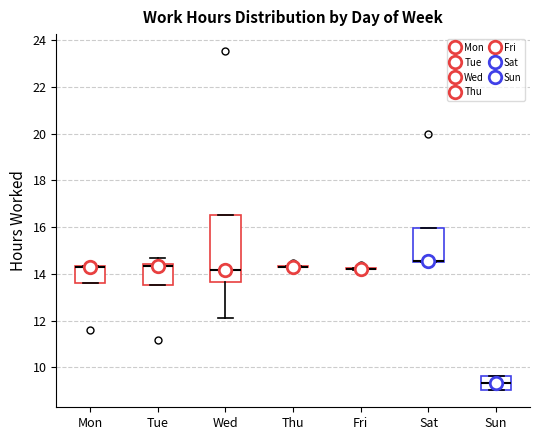

Reading left to right, read every box against the y-axis: the position of its median line, the range the box covers, and the ends of its whiskers. The values are not printed on the chart, so give them approximately, as read against the axis.

Mon: median 14.4 (drawn on the box's upper edge), box 13.6 to 14.4, whiskers 13.6 to 14.4
Tue: median 14.4 (just below the box's upper edge), box 13.6 to 14.4, whiskers 13.6 to 14.8
Wed: median 14.2, box 13.6 to 16.6, whiskers 12.2 to 16.6
Thu: box collapsed to a line at 14.2, whiskers 14.2 to 14.4
Fri: box collapsed to a line at 14.2, whiskers 14.2 to 14.2
Sat: median 14.6 (drawn on the box's lower edge), box 14.6 to 16.0, whiskers 14.6 to 16.0
Sun: median 9.4, box 9.0 to 9.6, whiskers 9.0 to 9.6